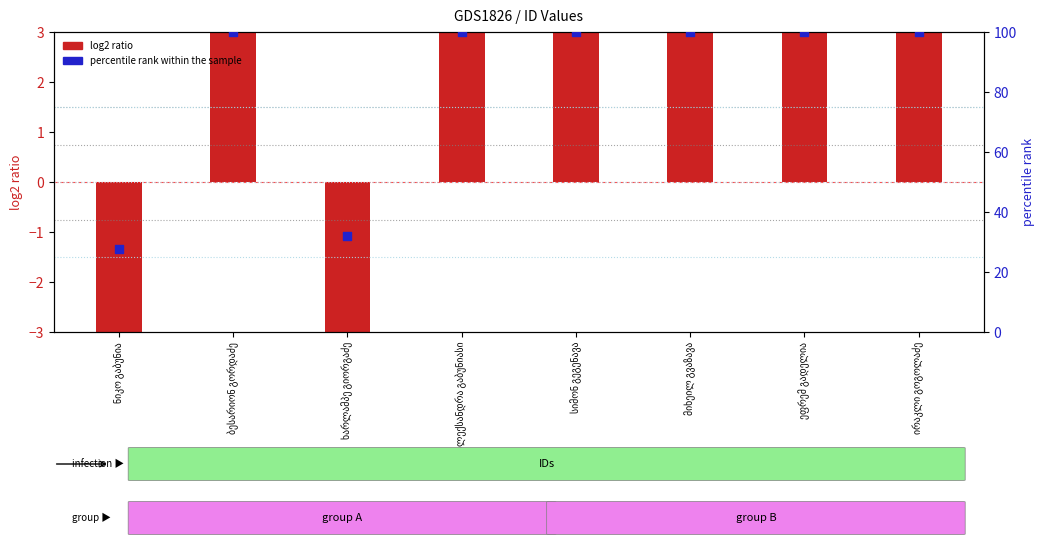

Is the value of log2 ratio at მიხეილ გვაზავა greater than the value of percentile rank within the sample at ალექსანდრა გაბუნიასი?

No